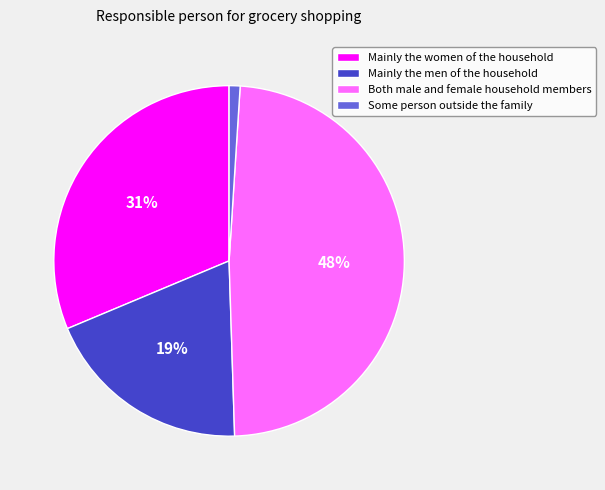

To the nearest percent, what is the combined percentage of Some person outside the family and Mainly the men of the household?

20%